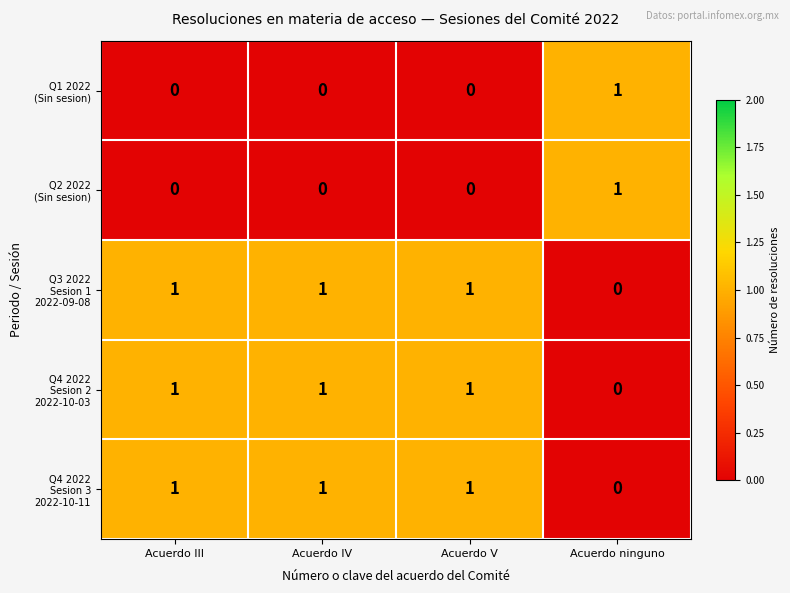

What is the total value across all series at Acuerdo III?

3